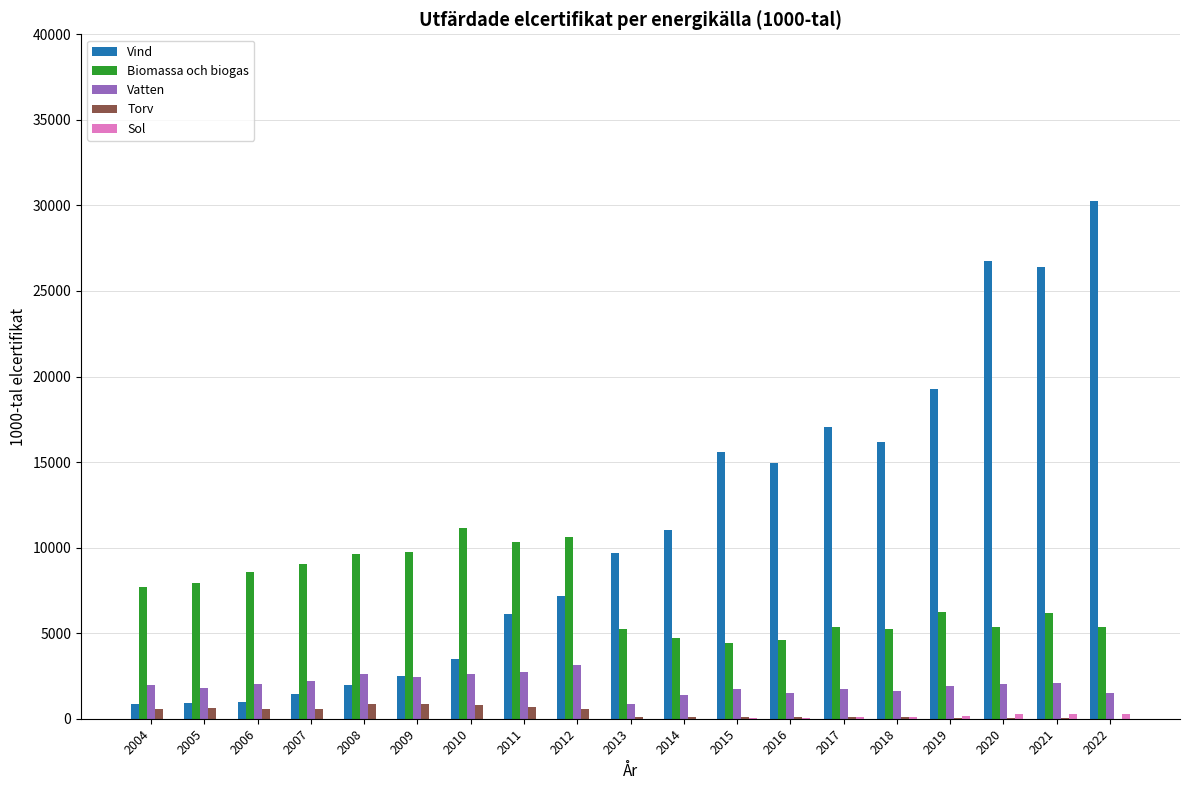

Which series has the largest total across all categories?

Vind